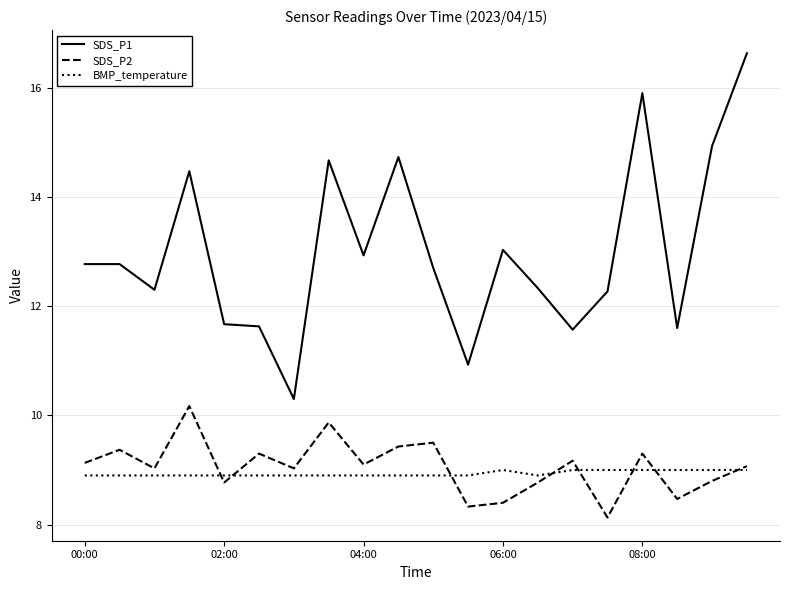

Which series has the largest total across all categories?

SDS_P1